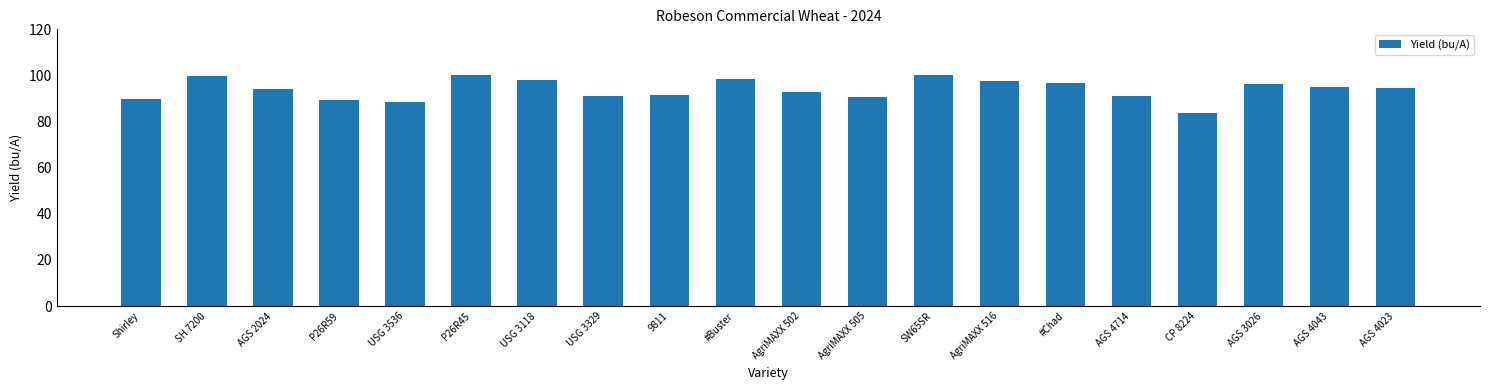

What is the average value?

94.0